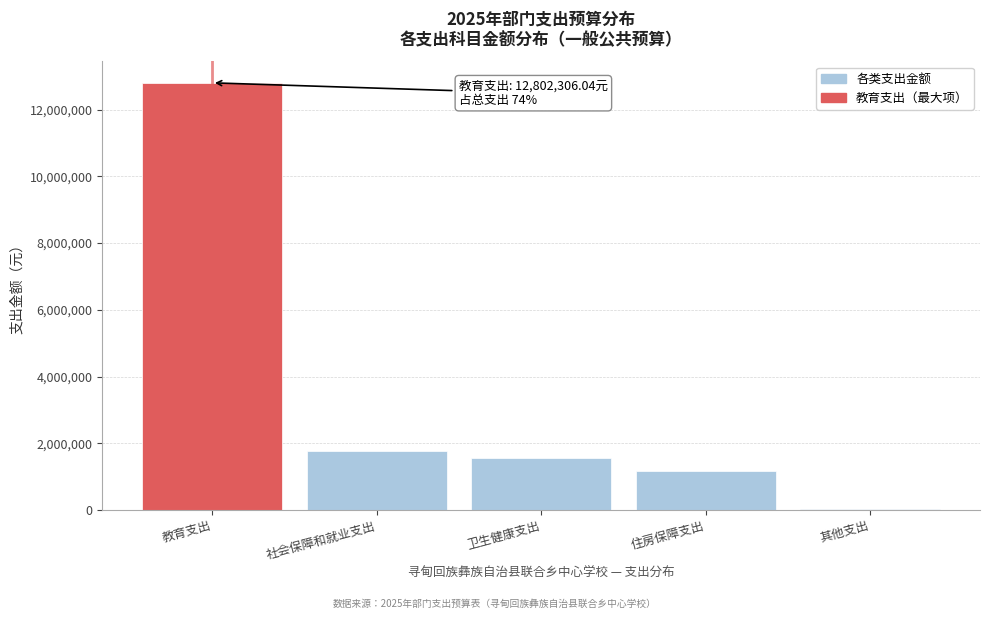

Reading left to right, what are all the values shown in this chart?

教育支出=12802306.0	社会保障和就业支出=1761723.4	卫生健康支出=1564048.9	住房保障支出=1161341.5	其他支出=30000.0